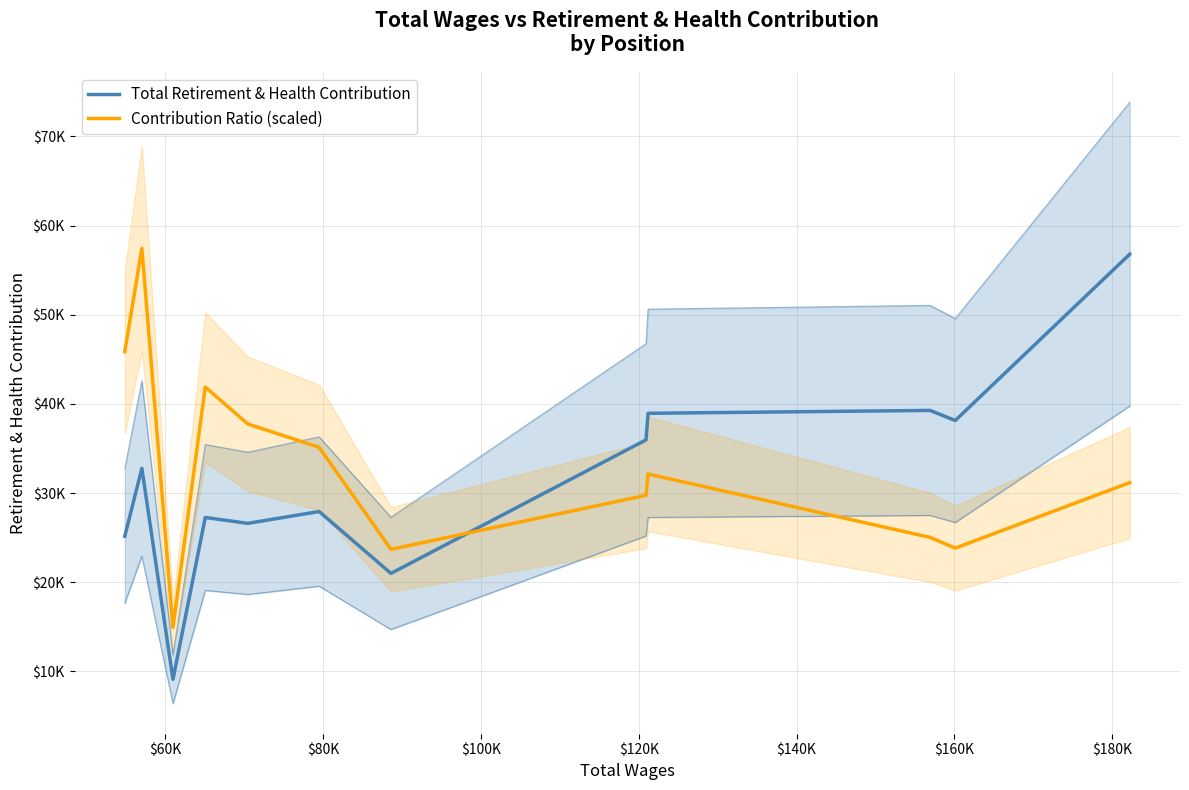

Is it true that Contribution Ratio (scaled) equals 8145.1 at $200K?

False